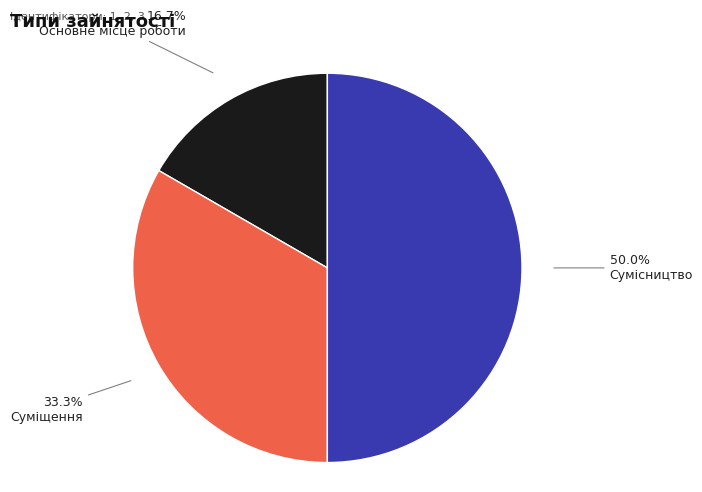

Rank the categories by value from lowest to highest.

Основне місце роботи, Суміщення, Сумісництво